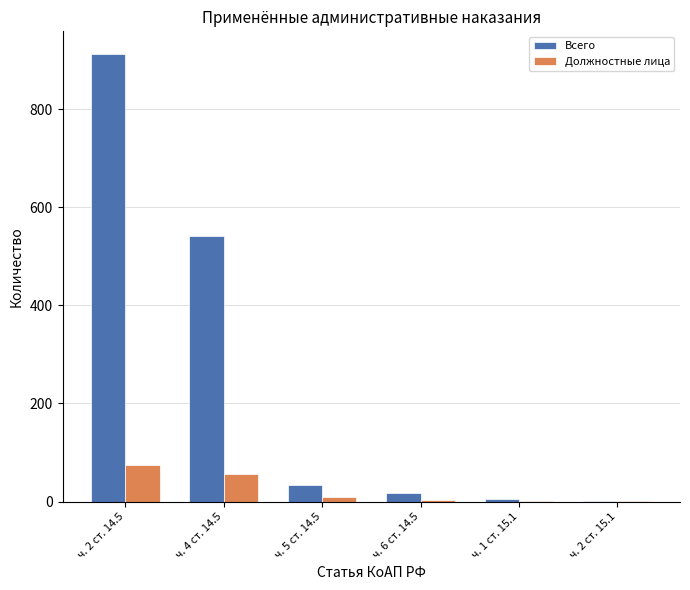

Which series has the largest total across all categories?

Всего